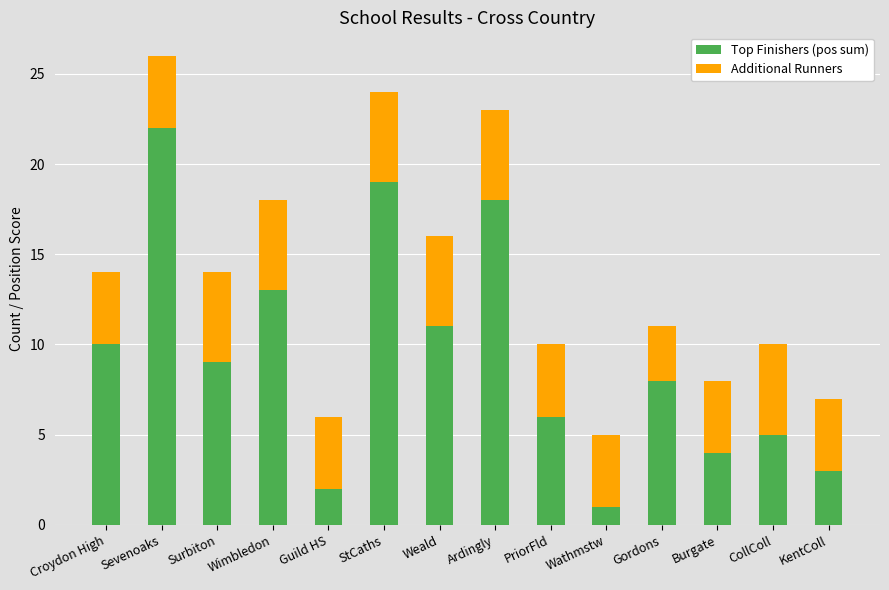

At which category is the sum across all series the highest?

Sevenoaks